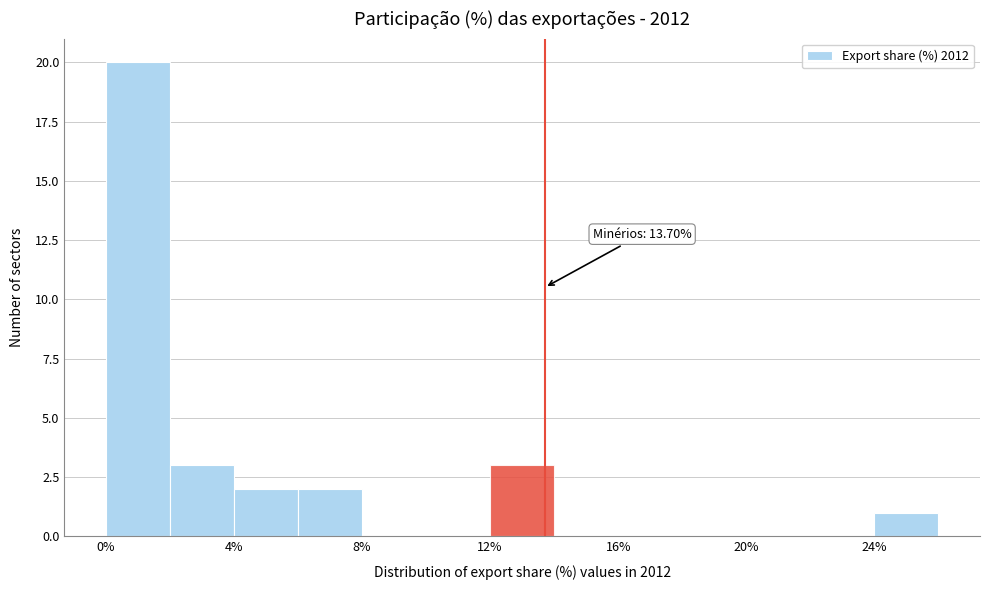

Which range on the x-axis has the tallest bar?

0 to 2